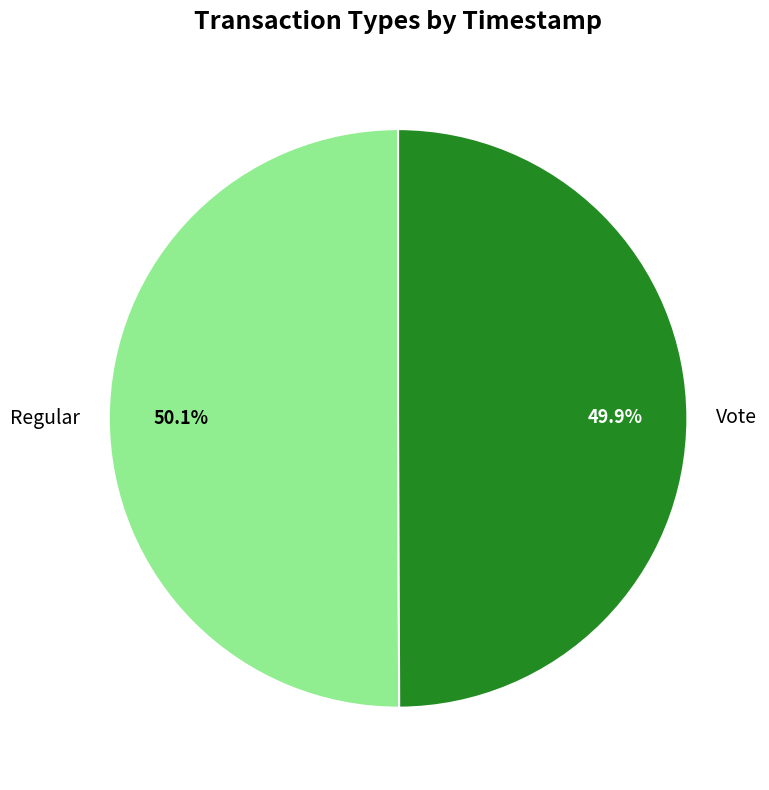

Is there a majority slice in this chart?

Yes